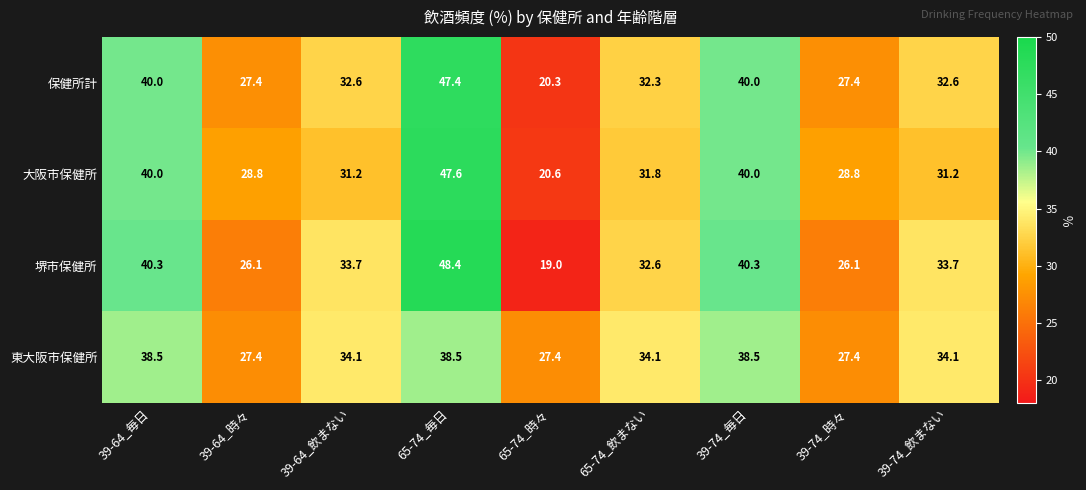

Which category has the highest value in the 堺市保健所 series?

65-74_毎日